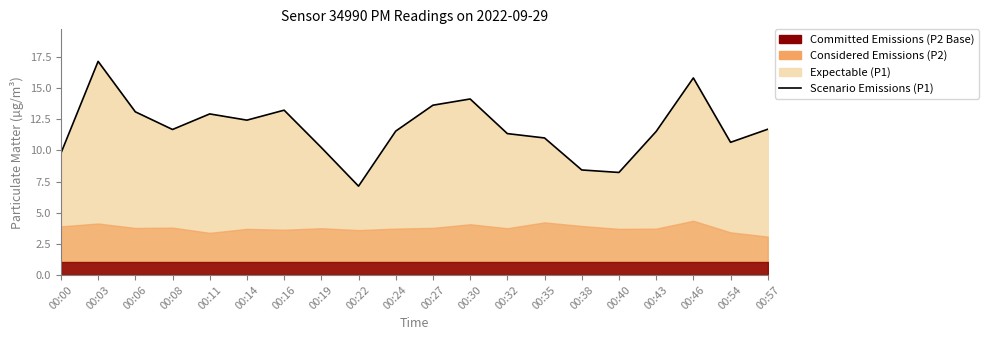

Reading left to right, transcribe all the data shown in this chart.

9.8	17.1	13.1	11.7	12.9	12.4	13.2	10.2	7.1	11.6	13.6	14.1	11.3	11.0	8.4	8.2	11.5	15.8	10.7	11.7